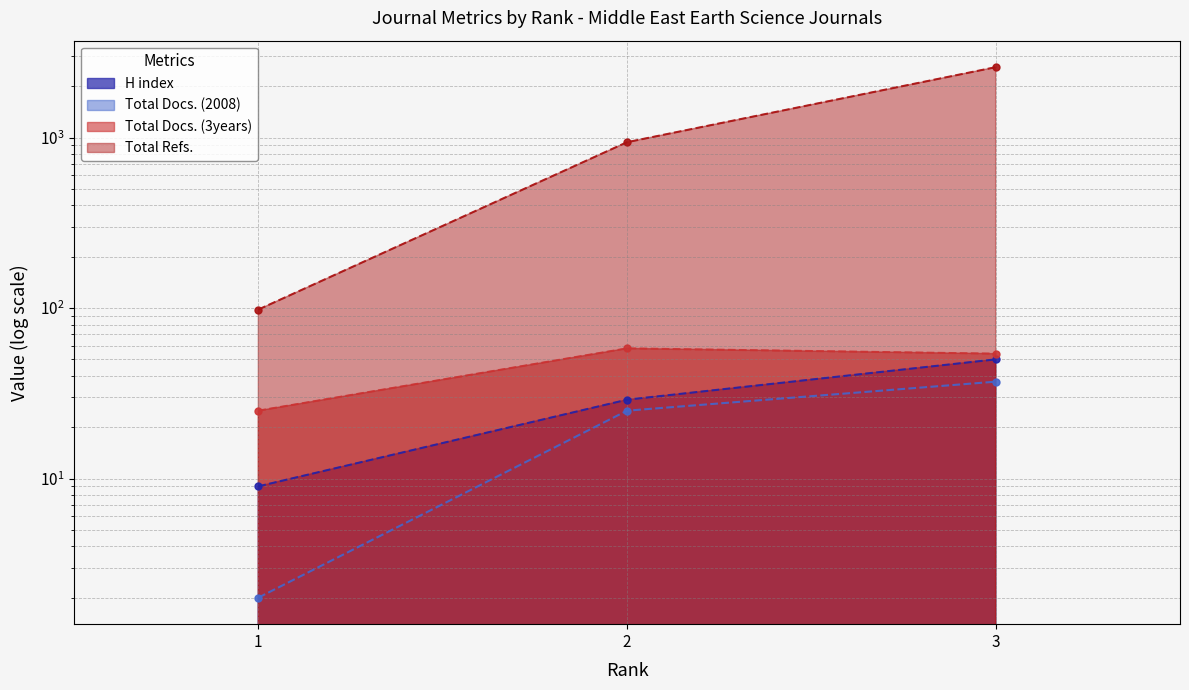

Which category has the lowest value across all series?

1